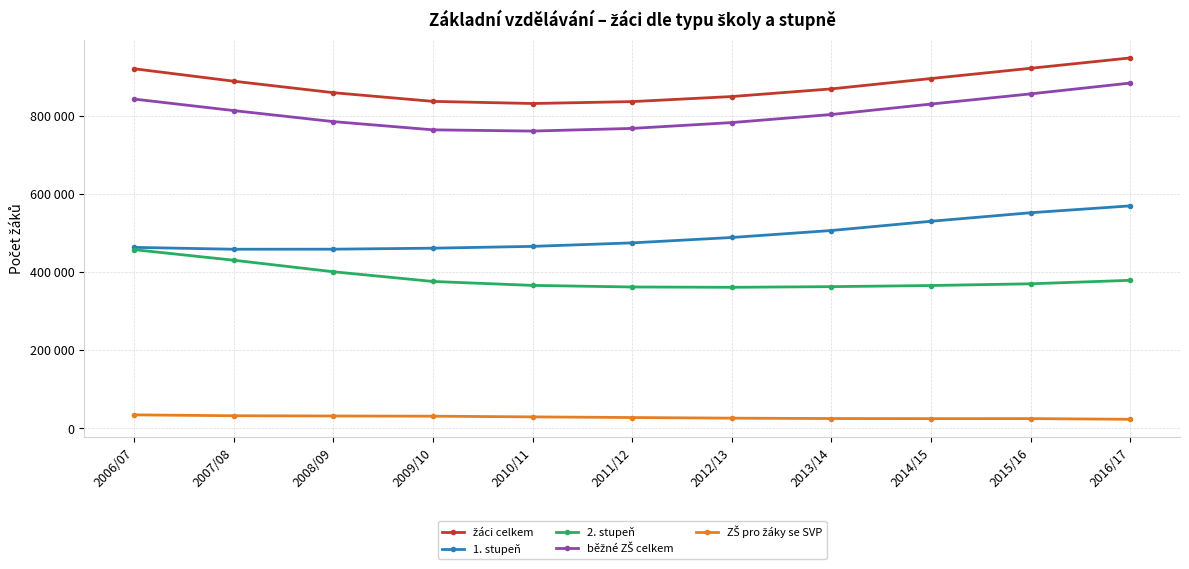

What is the average value of the žáci celkem series?

877268